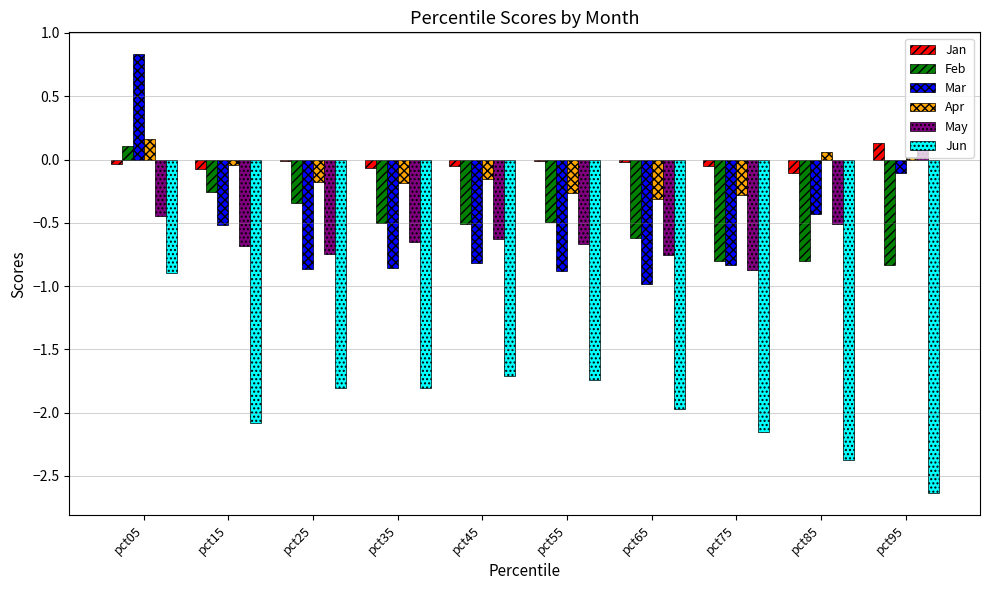

What is the spread (max minus min) of values at pct25?

1.8